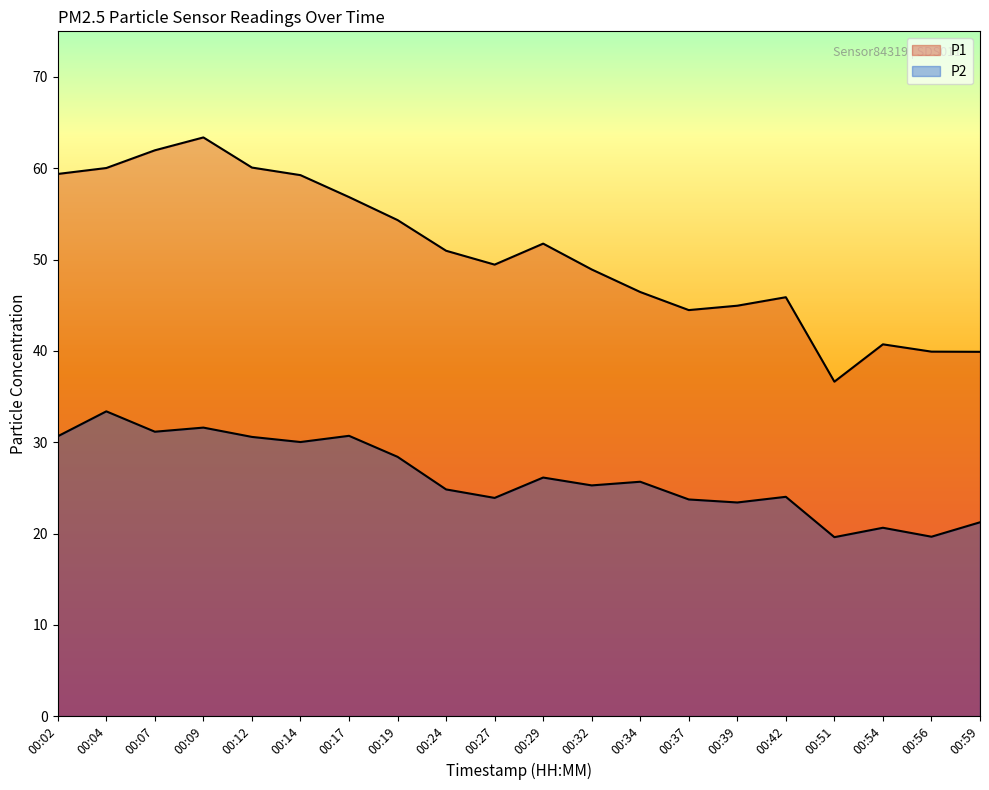

What are all the series names shown in the legend?

P1, P2